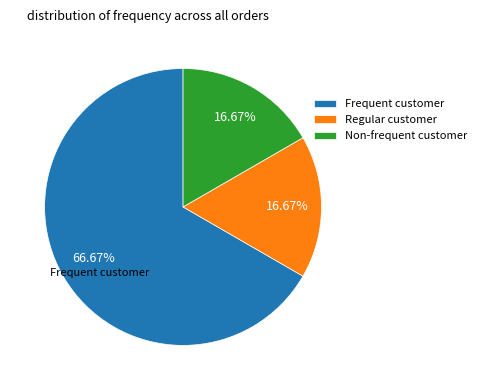

To the nearest percent, what is the average slice percentage?

33%